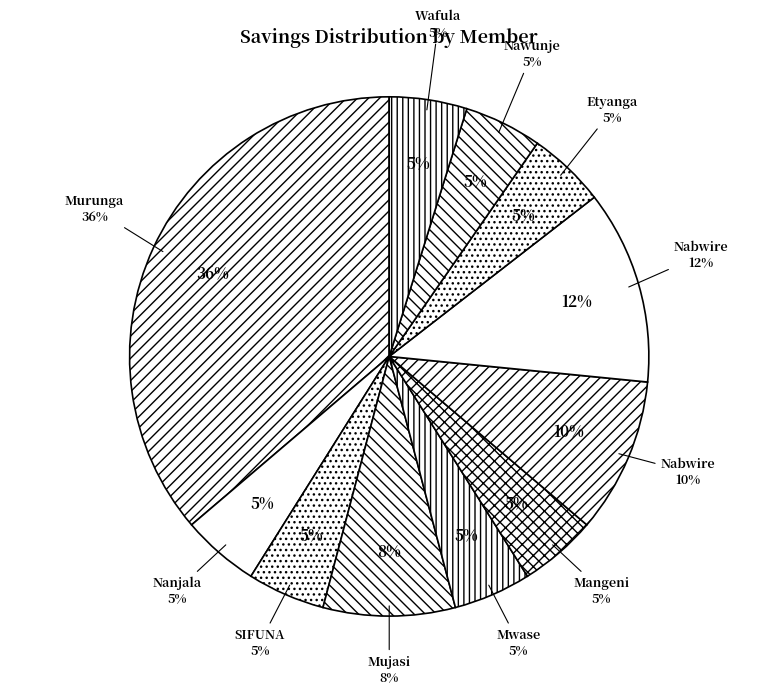

Combined, do Mwase Edirisa and Nabwire Scovia account for over 50%?

No